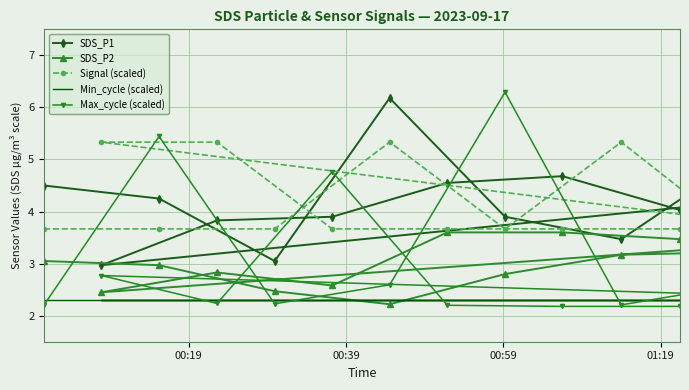

How many values in the SDS_P1 series are below 4?

6